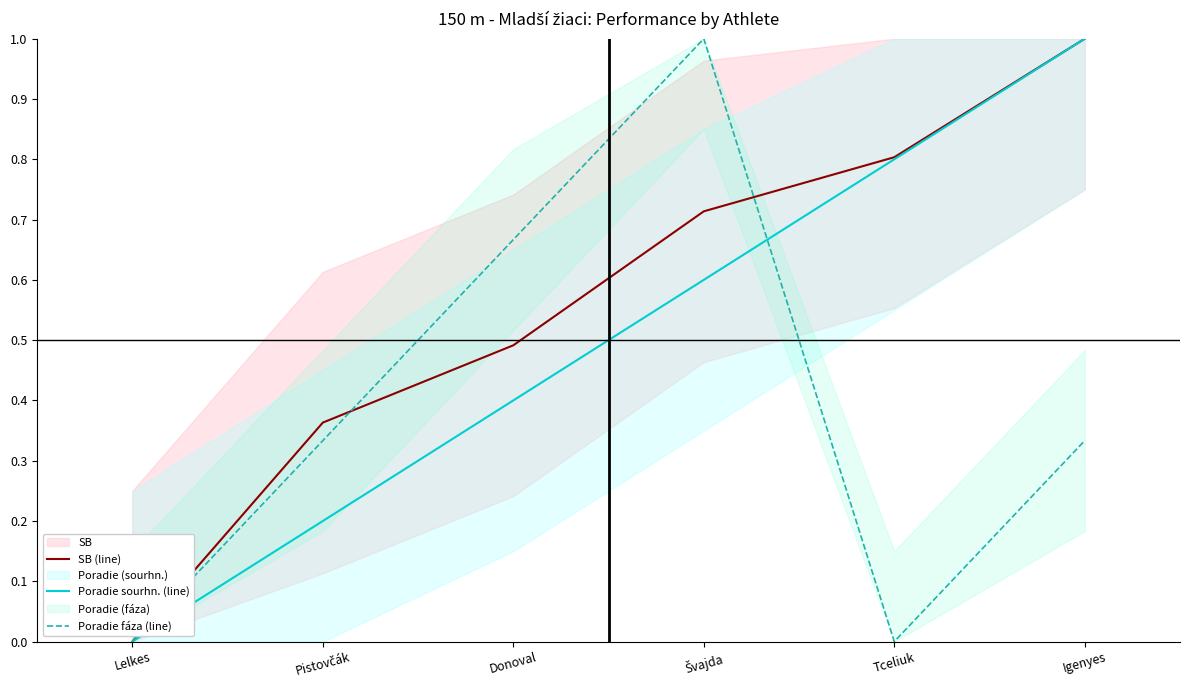

What is the maximum value for SB (line)?

1.0